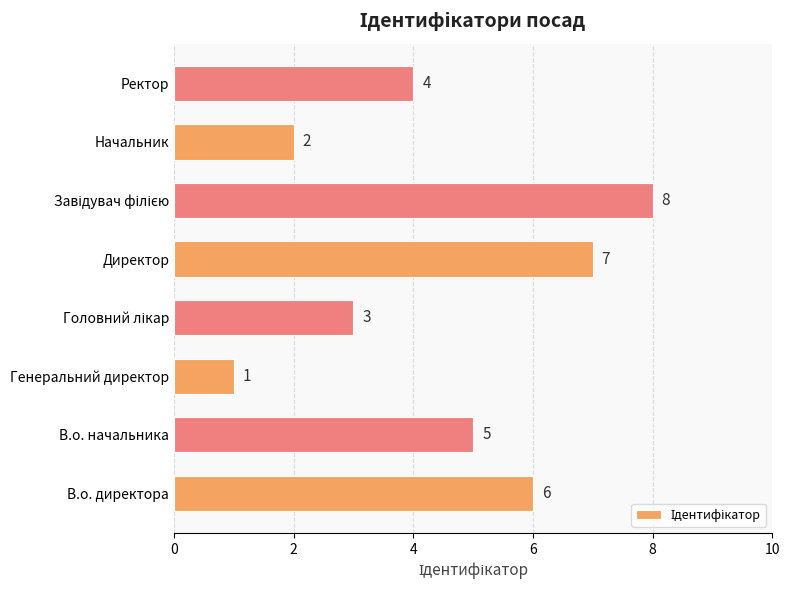

How many values are between 3 and 7?

5